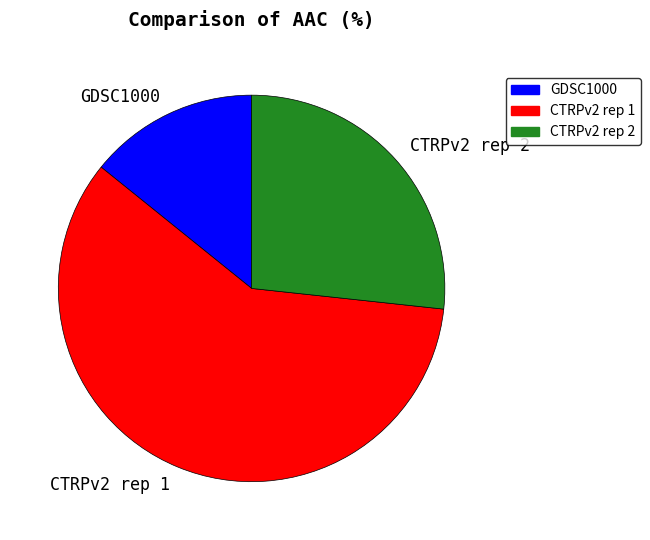

Does any single category account for the majority?

Yes